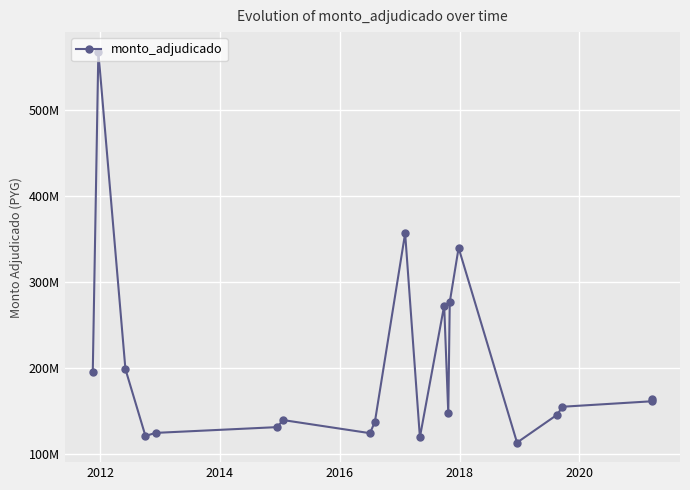

Does the chart display data point markers on the line(s)?

Yes